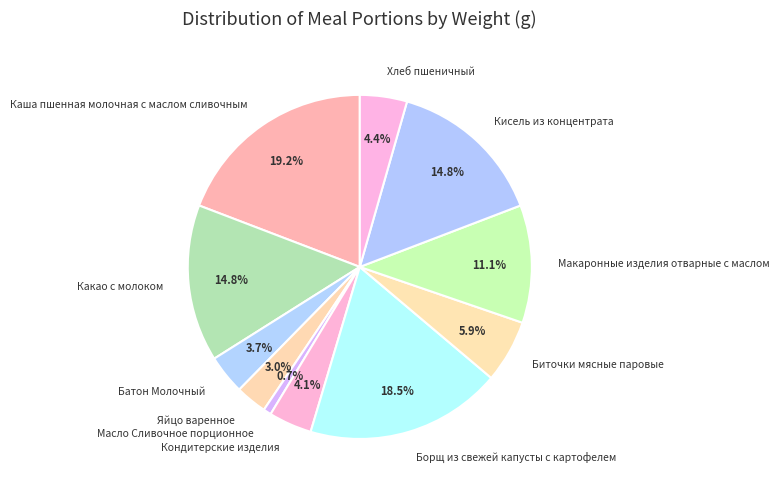

What portion of the pie excludes Кисель из концентрата?

85.2%